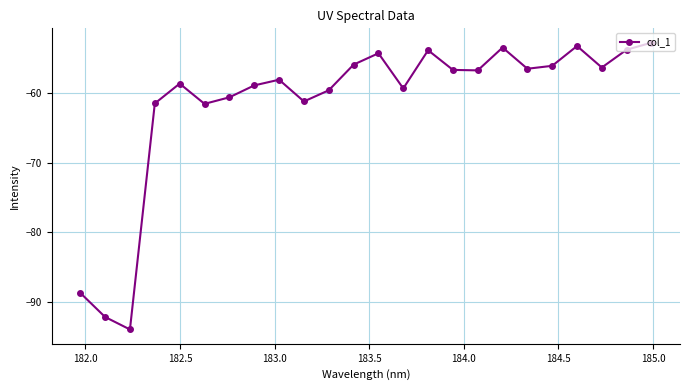

What is the sum of all values?

-1474.8